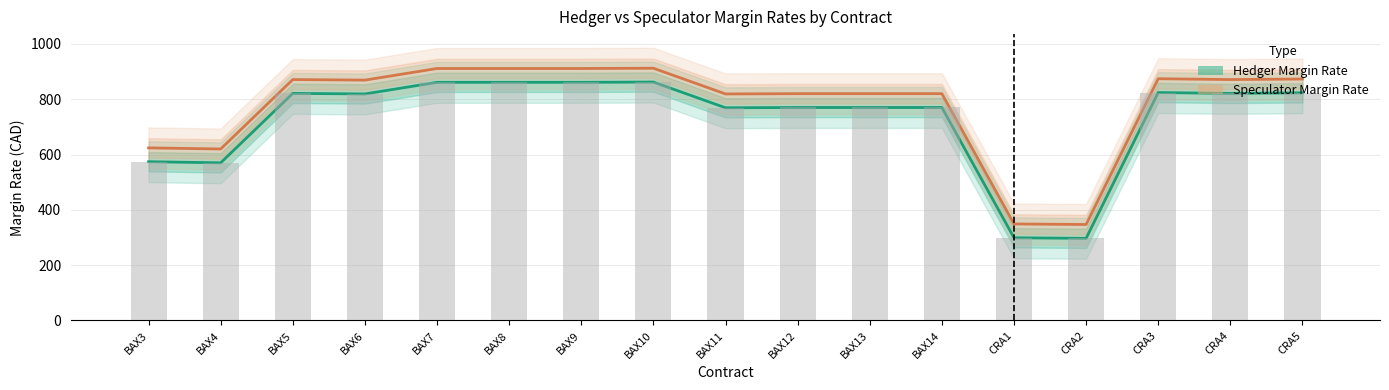

What is the maximum value for Speculator Margin Rate?

912